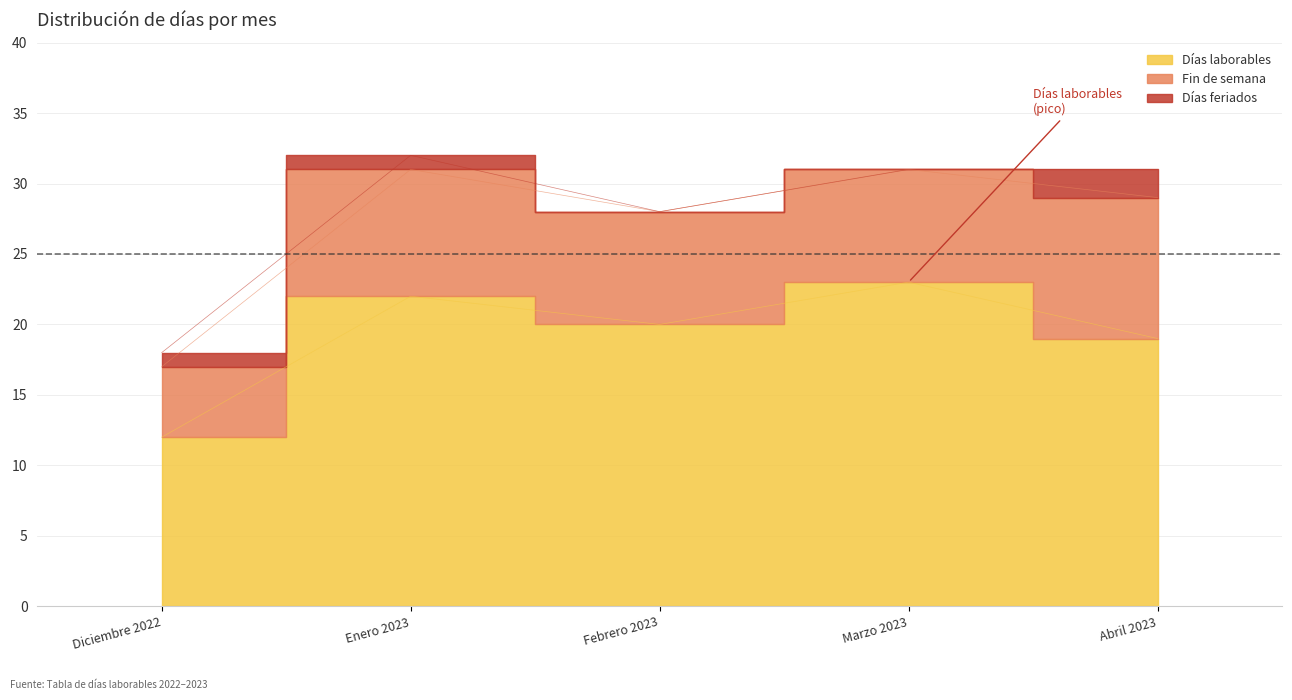

The Días laborables series shows 3 at Diciembre 2022. True or false?

False